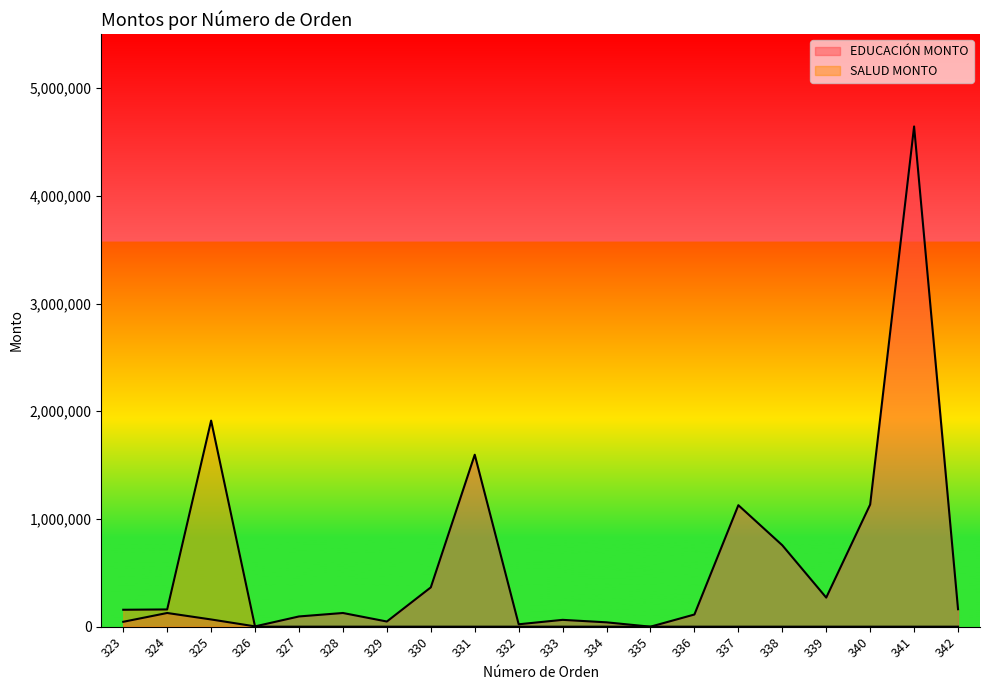

Reading right to left, transcribe all the data shown in this chart.

EDUCACIÓN MONTO: 342=161999	341=4643985	340=1133996	339=269999	338=755997	337=1127711	336=112984	335=0	334=40390	333=63403	332=22284	331=1596385	330=364857	329=47959	328=127104	327=95000	326=2828	325=67048	324=127104	323=45341
SALUD MONTO: 342=0	341=0	340=0	339=0	338=0	337=0	336=0	335=0	334=0	333=0	332=0	331=0	330=0	329=0	328=0	327=0	326=0	325=1912930	324=160000	323=157080